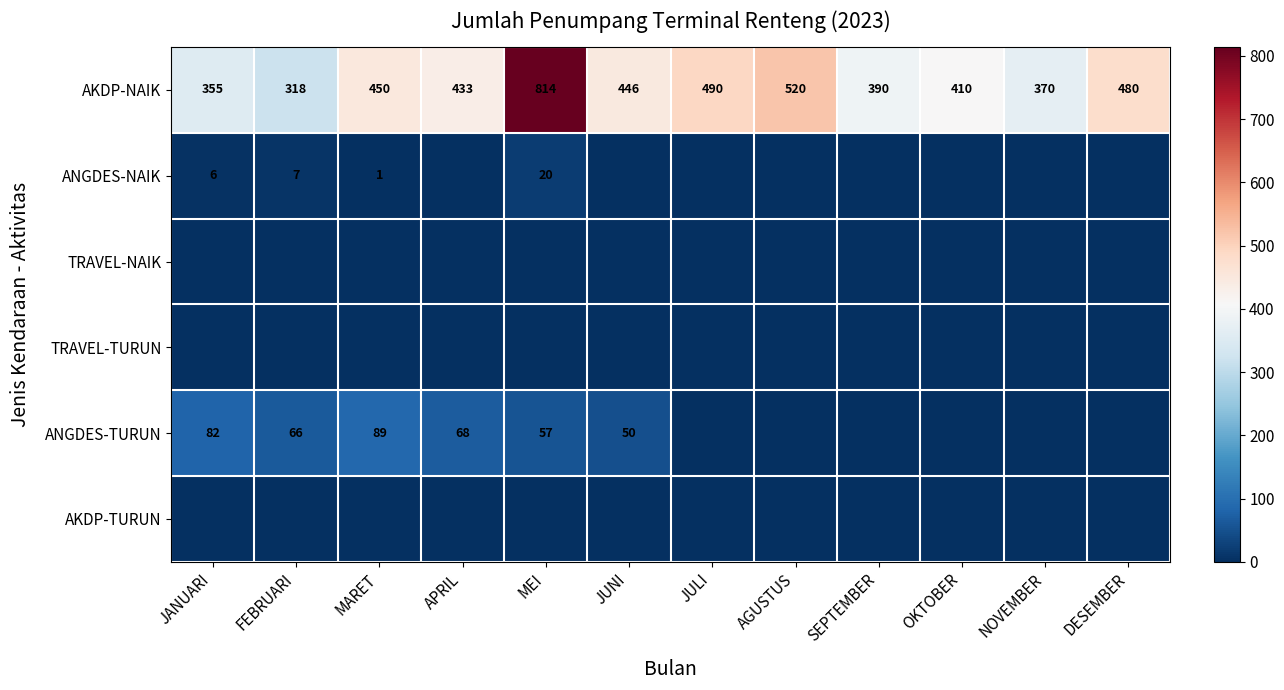

True or false: AKDP-NAIK has a value of 202 at SEPTEMBER.

False